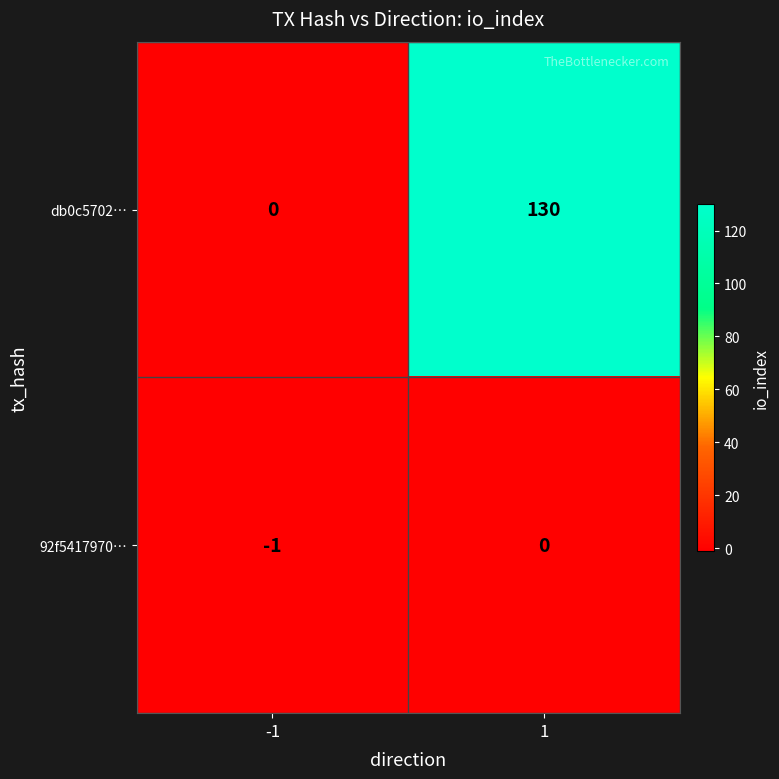

How many values in the db0c5702… series are below 130?

1